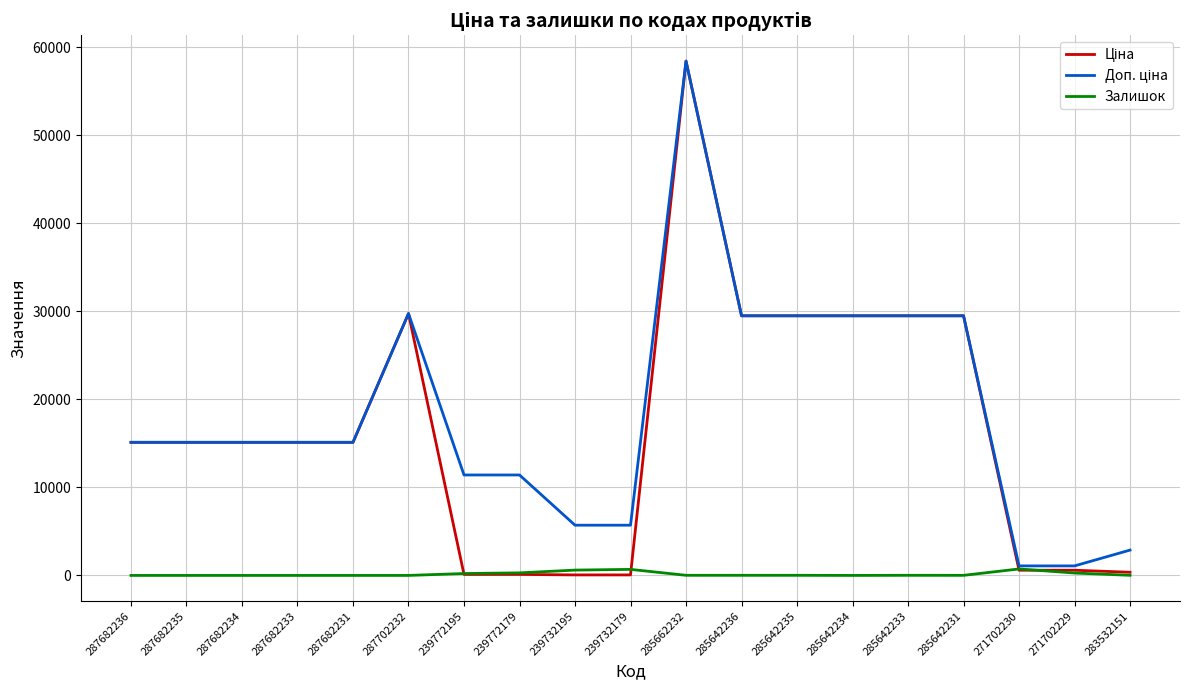

What is the total value across all series at 287682236?

30240.0